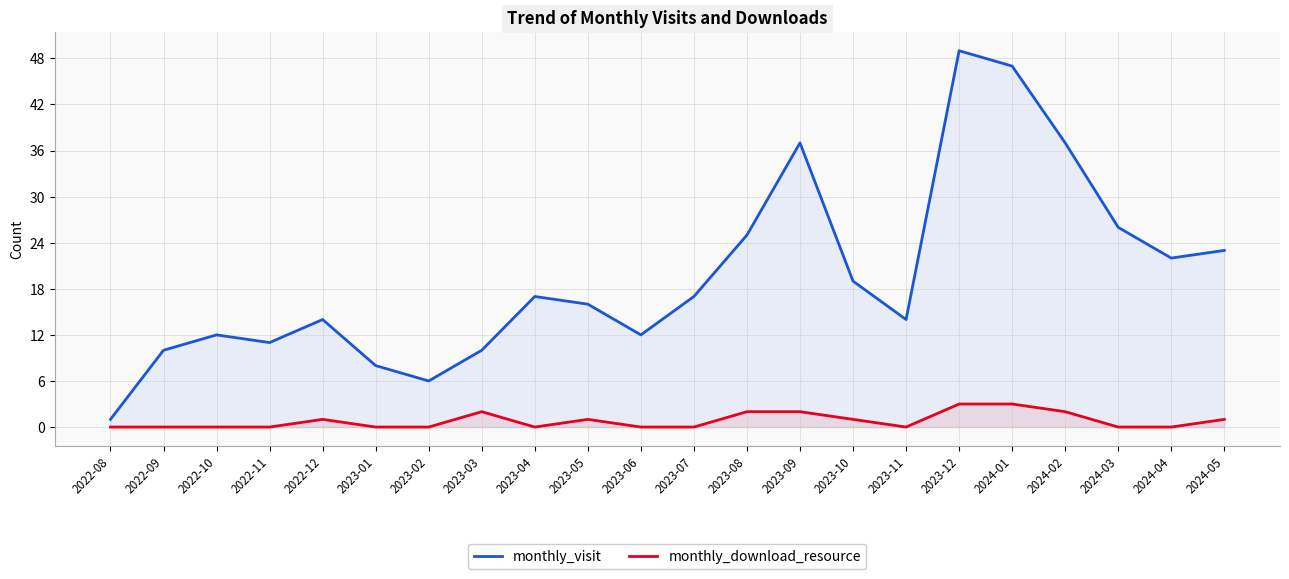

At which label does monthly_download_resource reach its peak?

2023-12